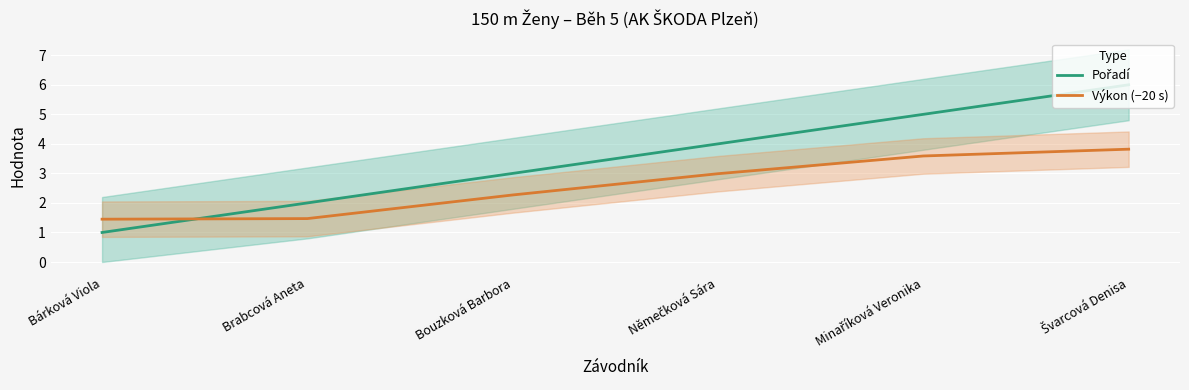

What are all the series names shown in the legend?

Pořadí, Výkon (−20 s)